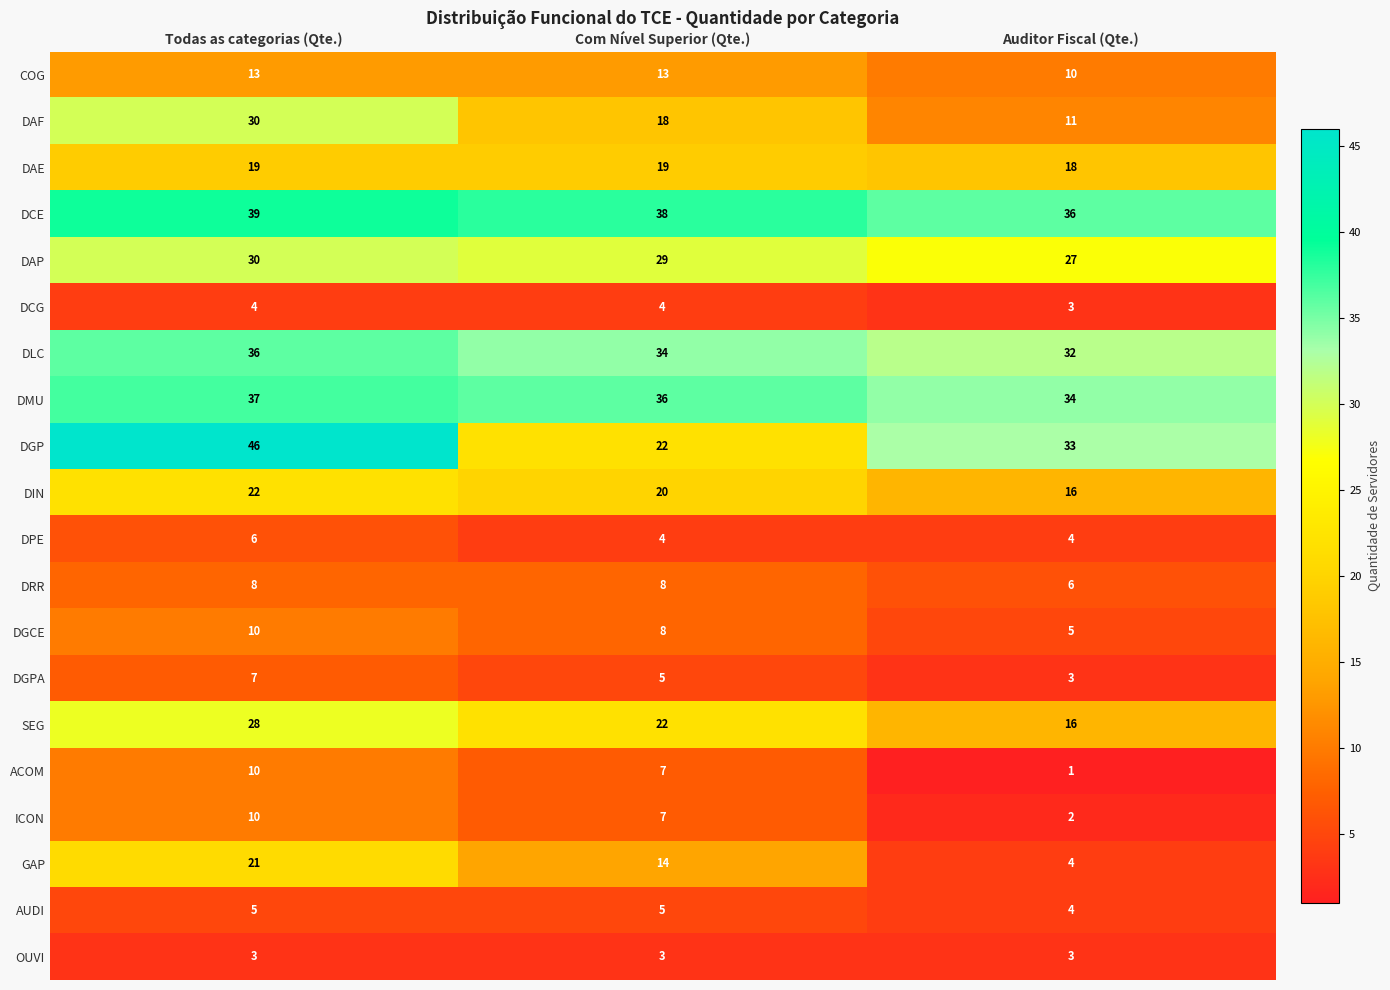

At which category does the chart reach its peak across all series?

Todas as categorias (Qte.)